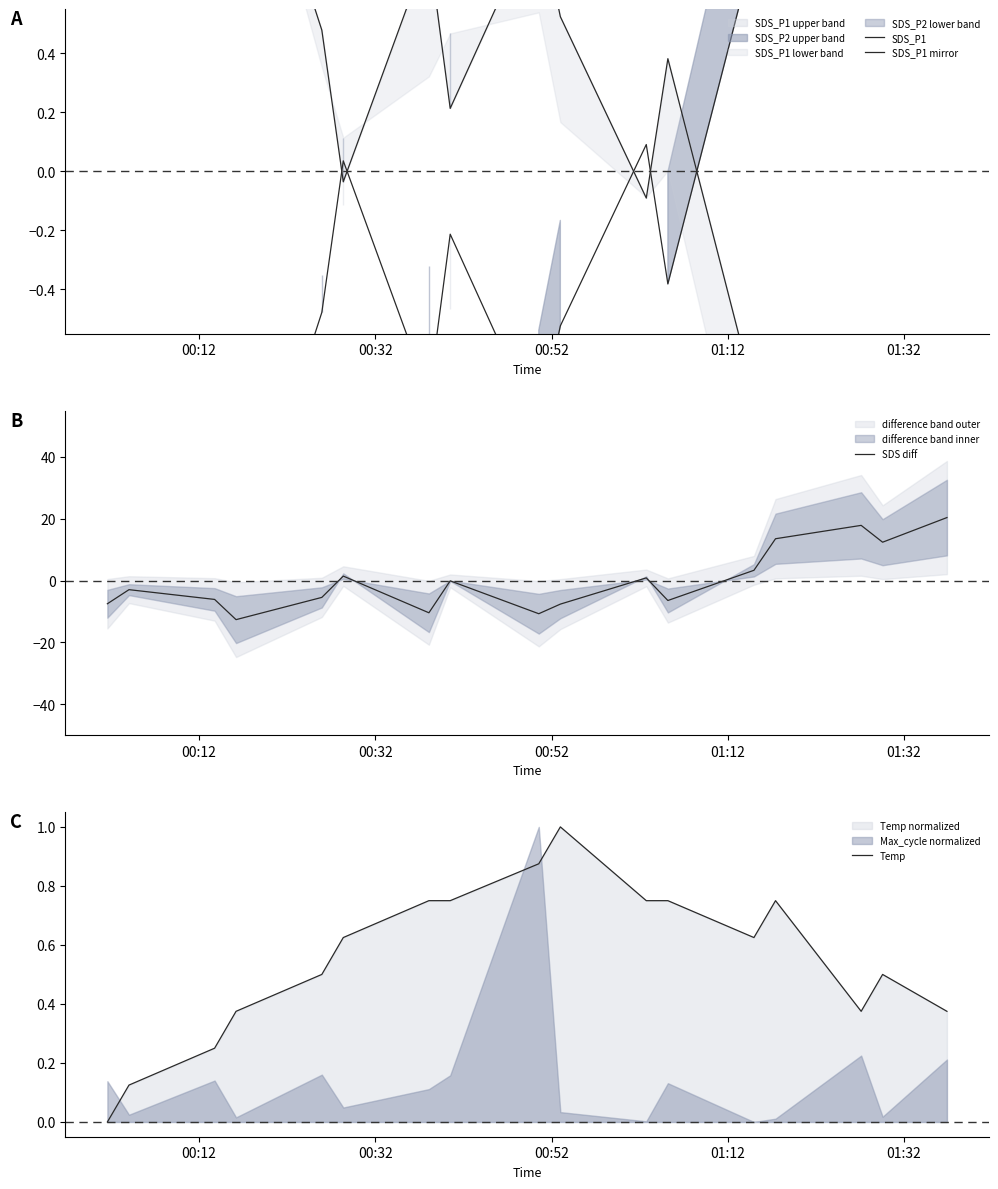

What is the highest value of the SDS diff series?

20.4